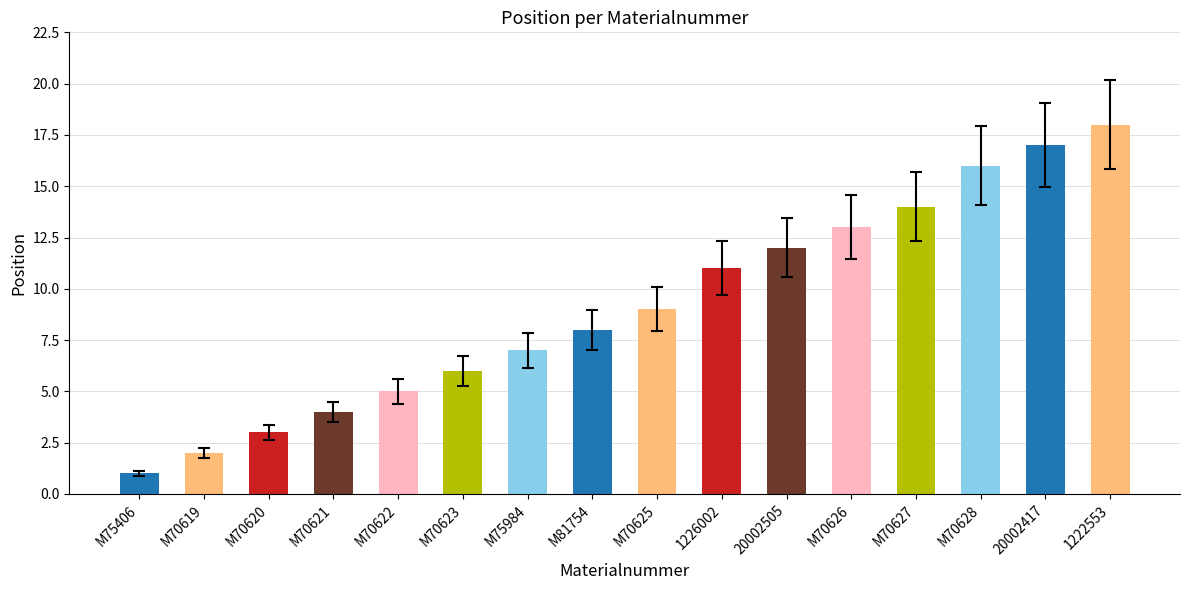

Where does the data first go above 9?

1226002